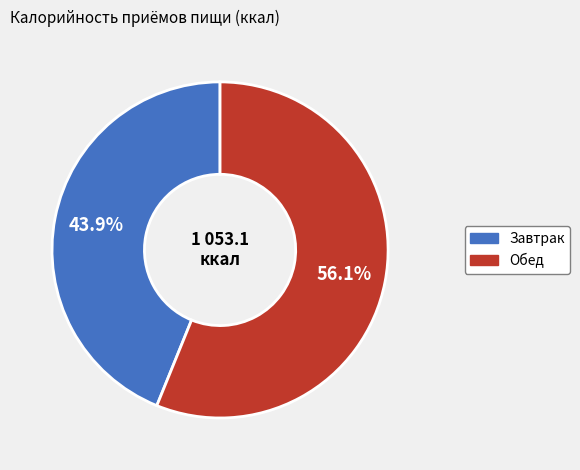

How many slices are in this pie chart?

2